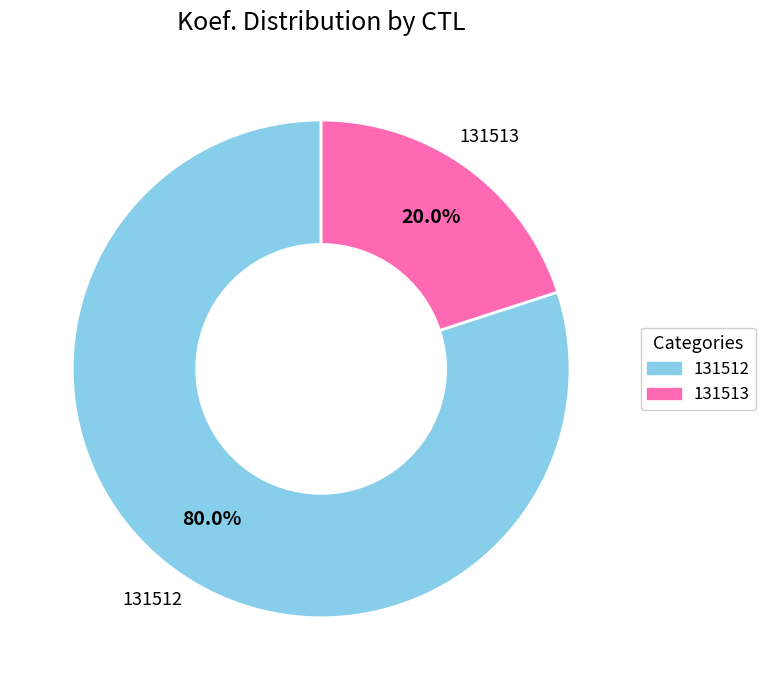

Is the sum of 131513 and 131512 greater than half?

Yes